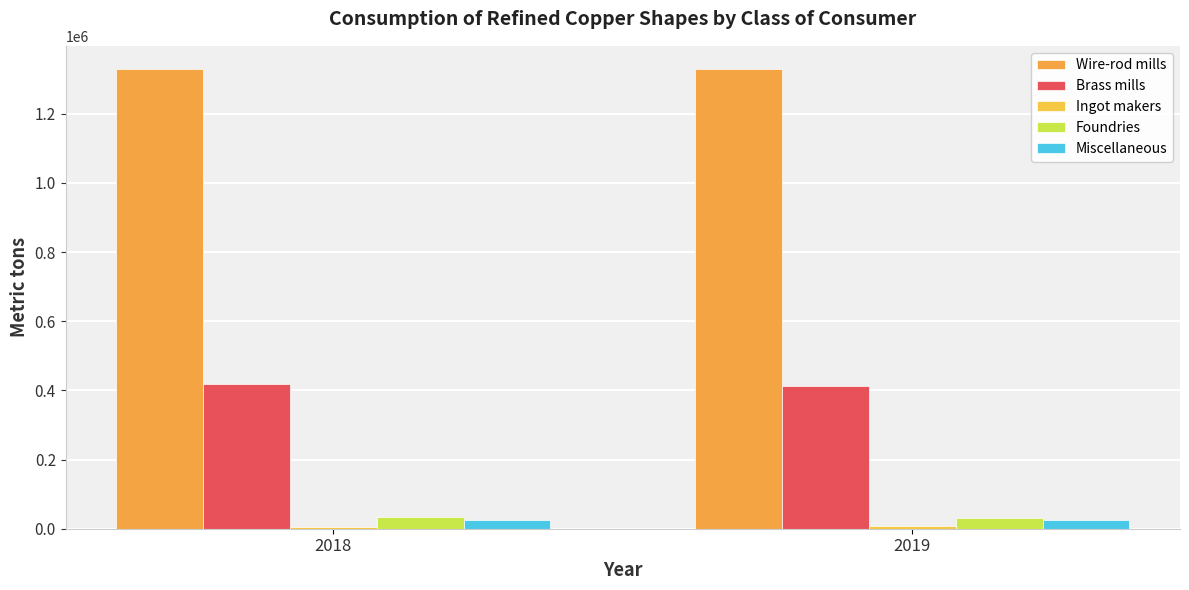

How many Foundries values are between 30700 and 34100?

2